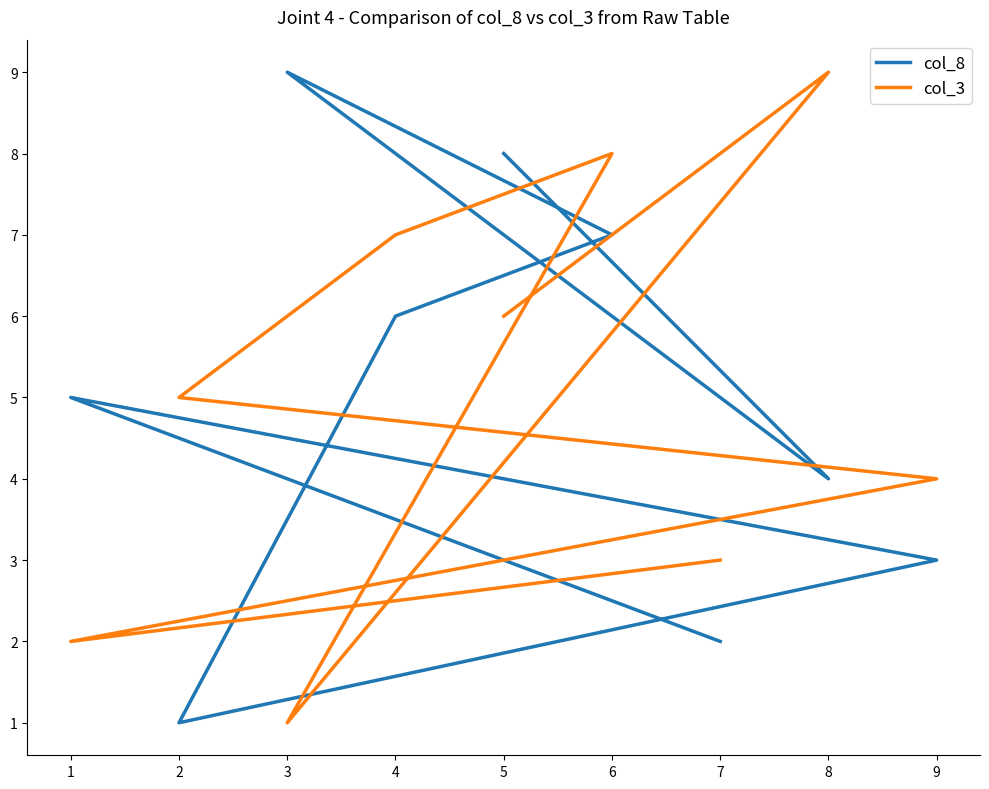

How many interior local valleys does the col_8 series have?

2